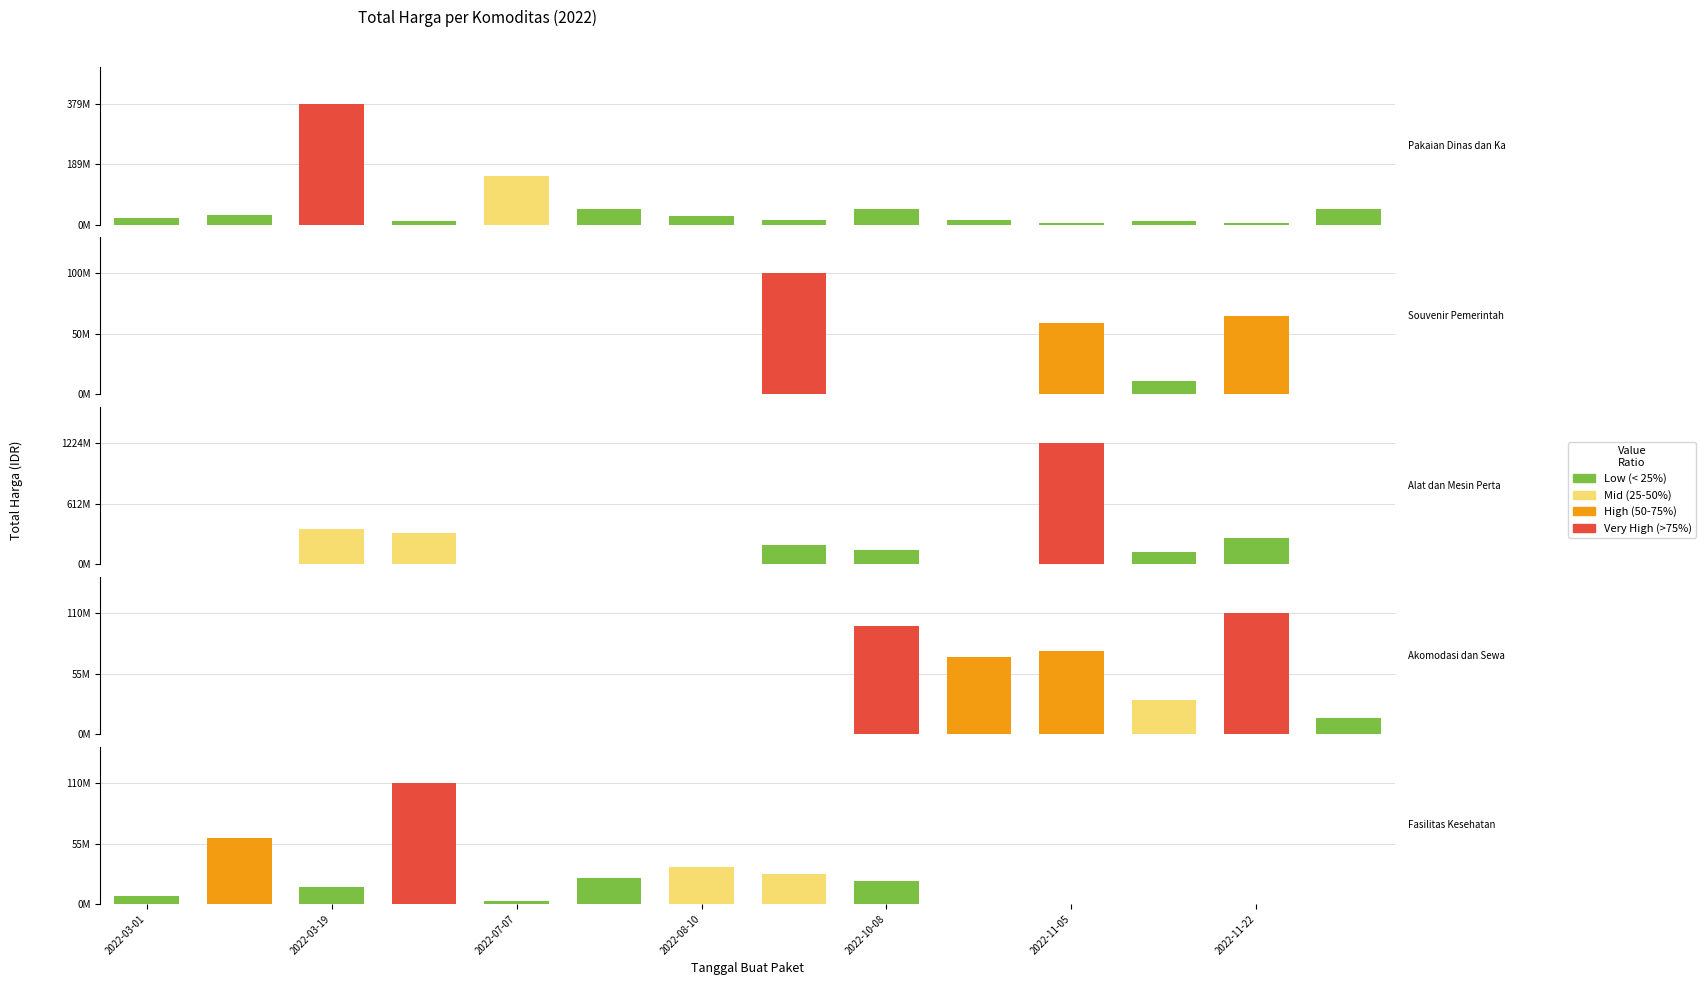

What position from the right is 2022-11-22?

2